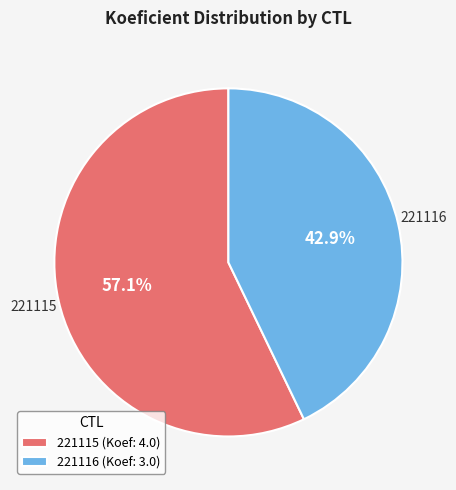

Is it true that 221115 is 57% of the pie?

True